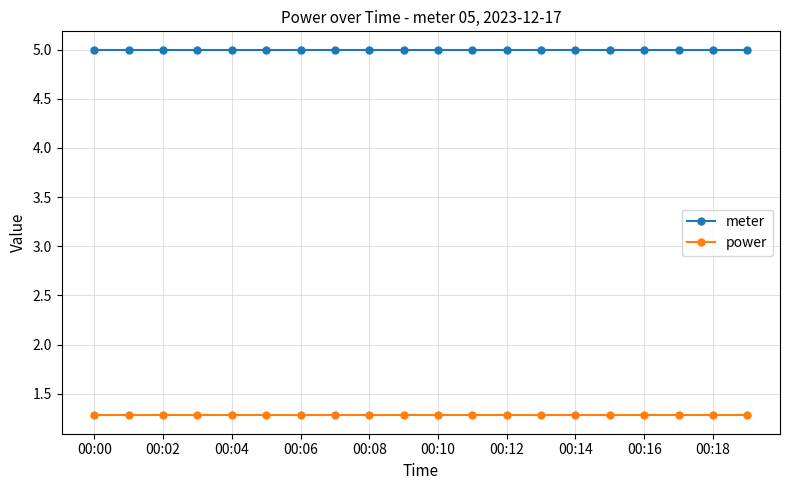

Does the chart display data point markers on the line(s)?

Yes